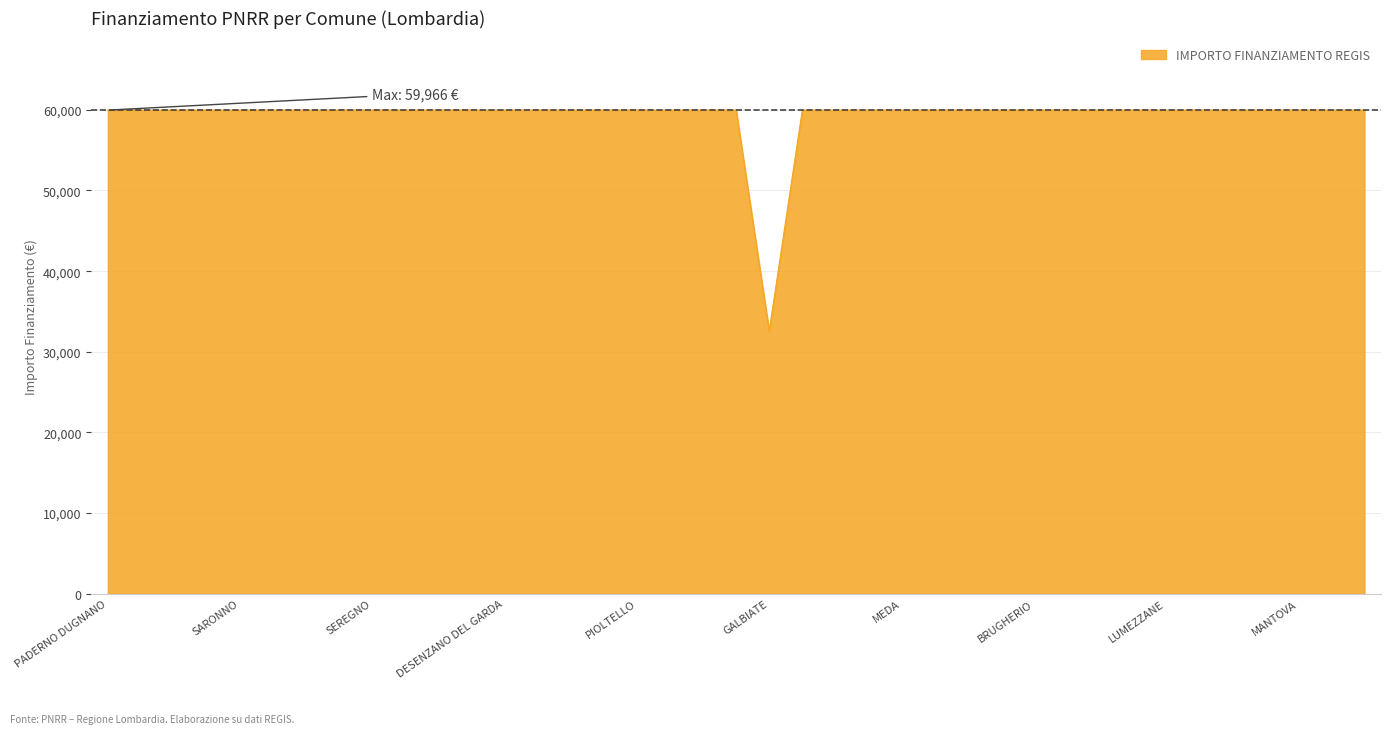

What is the difference between the second highest and minimum values?

27377